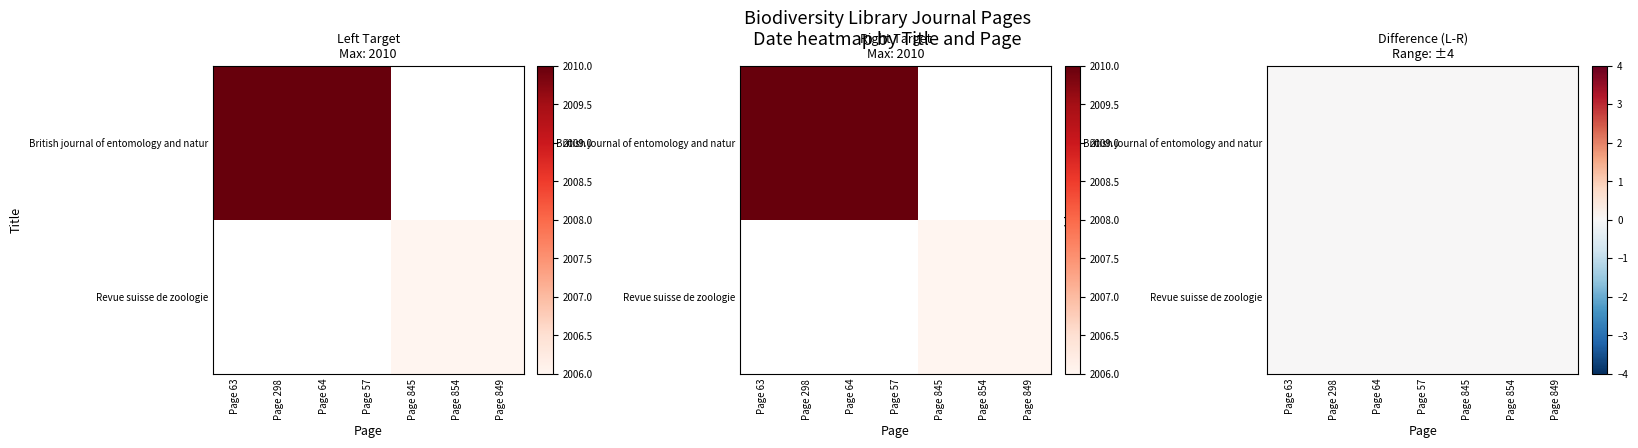

Which series has the largest range (max minus min)?

British journal of entomology and natur